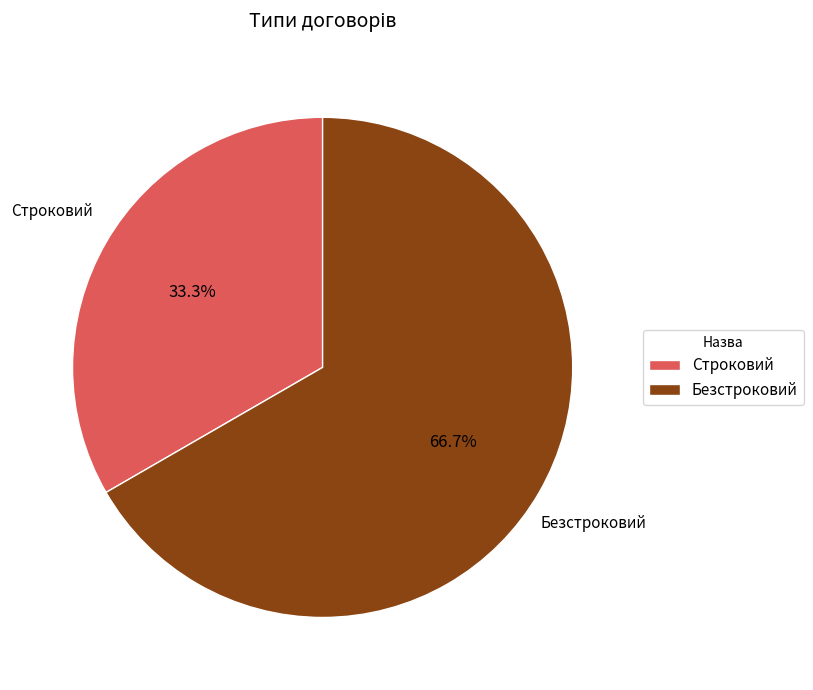

To the nearest percent, what is the combined percentage of Строковий and Безстроковий?

100%